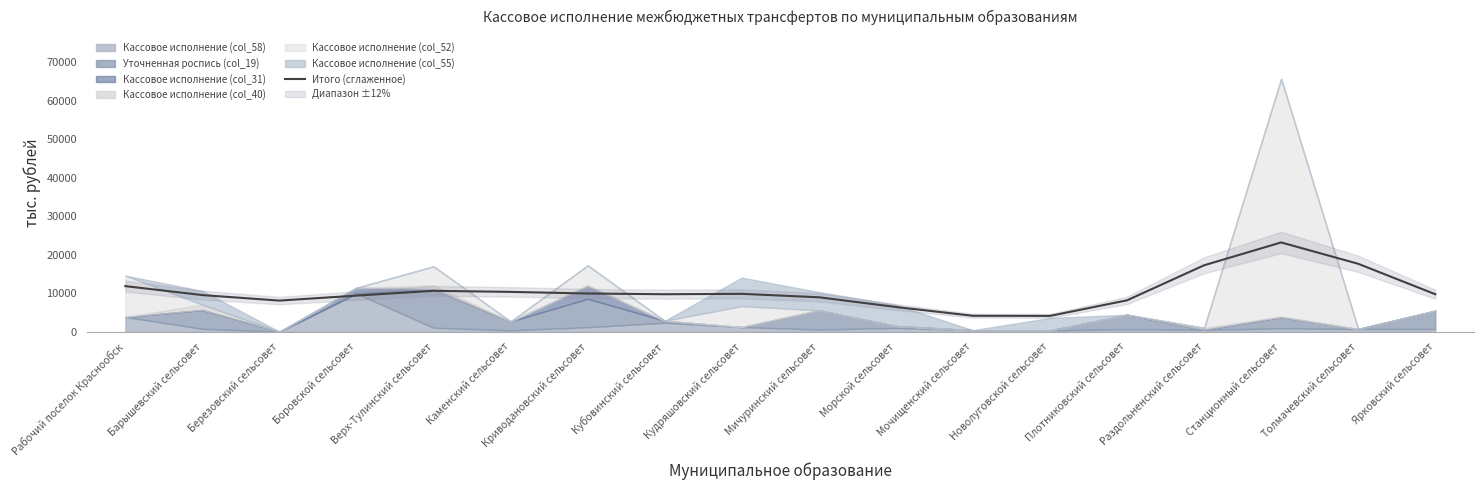

Reading left to right, transcribe all the data shown in this chart.

Рабочий поселок Краснообск=11816.3	Барышевский сельсовет=9489.3	Березовский сельсовет=8058.9	Боровской сельсовет=9355.5	Верх-Тулинский сельсовет=10598.4	Каменский сельсовет=10320.4	Криводановский сельсовет=9901.3	Кубовинский сельсовет=9710.9	Кудряшовский сельсовет=9813.5	Мичуринский сельсовет=8923.0	Морской сельсовет=6403.4	Мочищенский сельсовет=4116.5	Новолуговской сельсовет=4086.0	Плотниковский сельсовет=8128.2	Раздольненский сельсовет=17227.6	Станционный сельсовет=23160.1	Толмачевский сельсовет=17613.3	Ярковский сельсовет=9714.4